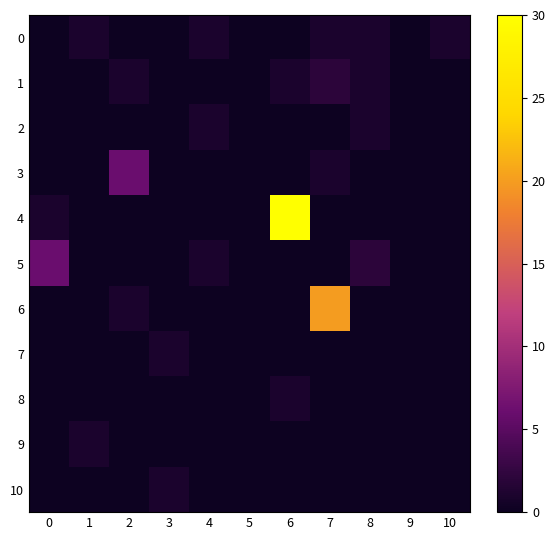

At which category is the sum across all series the highest?

6